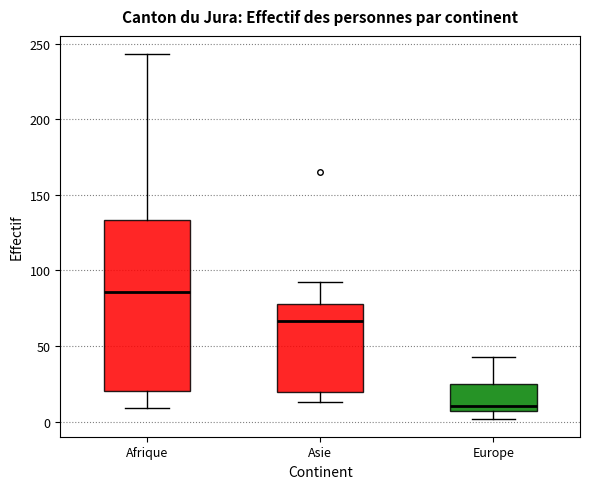

Where is the upper edge of the box for Asie on the y-axis? The values are not printed on the chart, so give them approximately, as read against the axis.

80